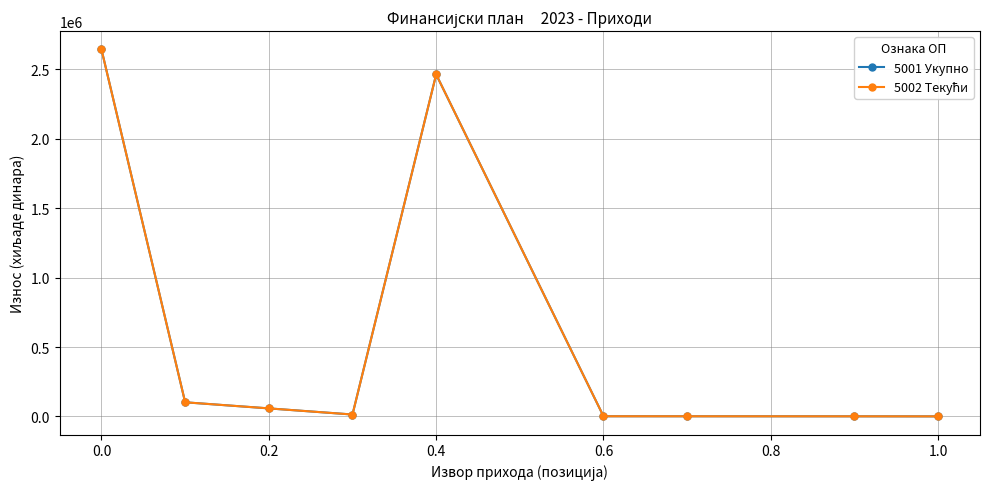

Which series has the widest spread of values?

5001 Укупно